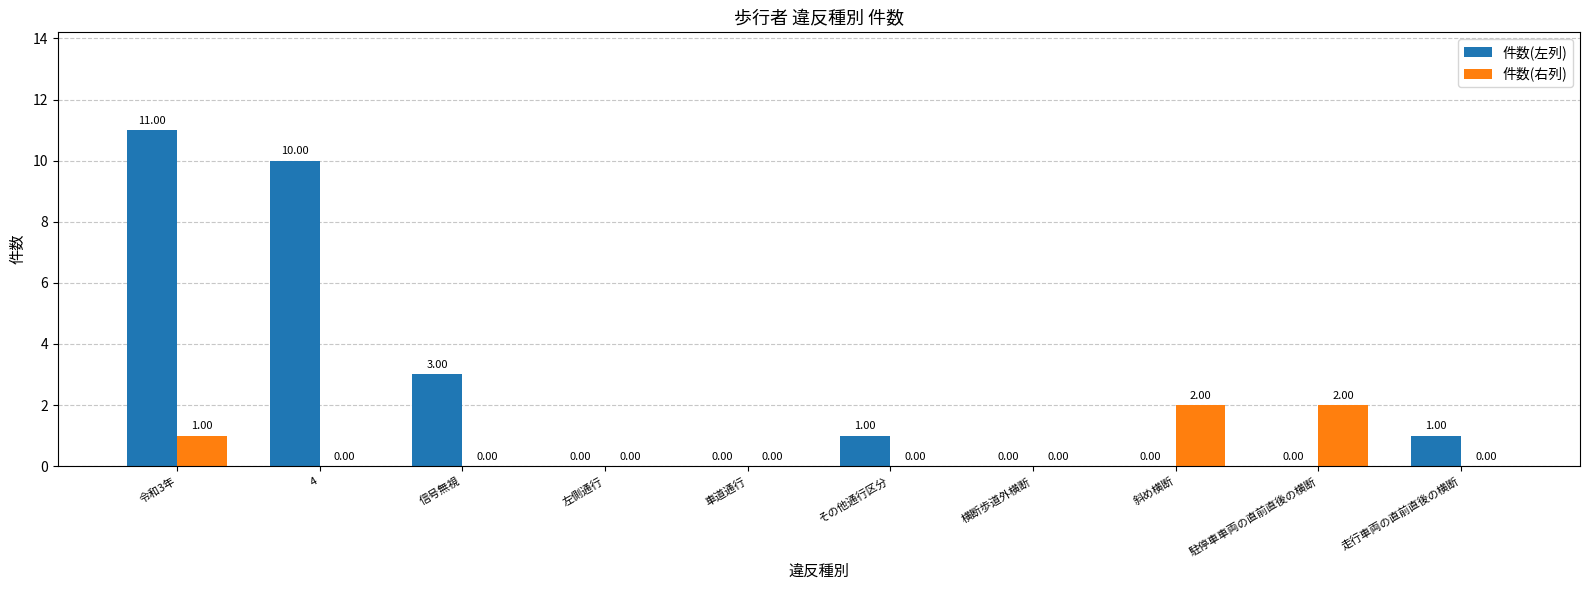

At which label is 件数(左列) closest to 5?

信号無視